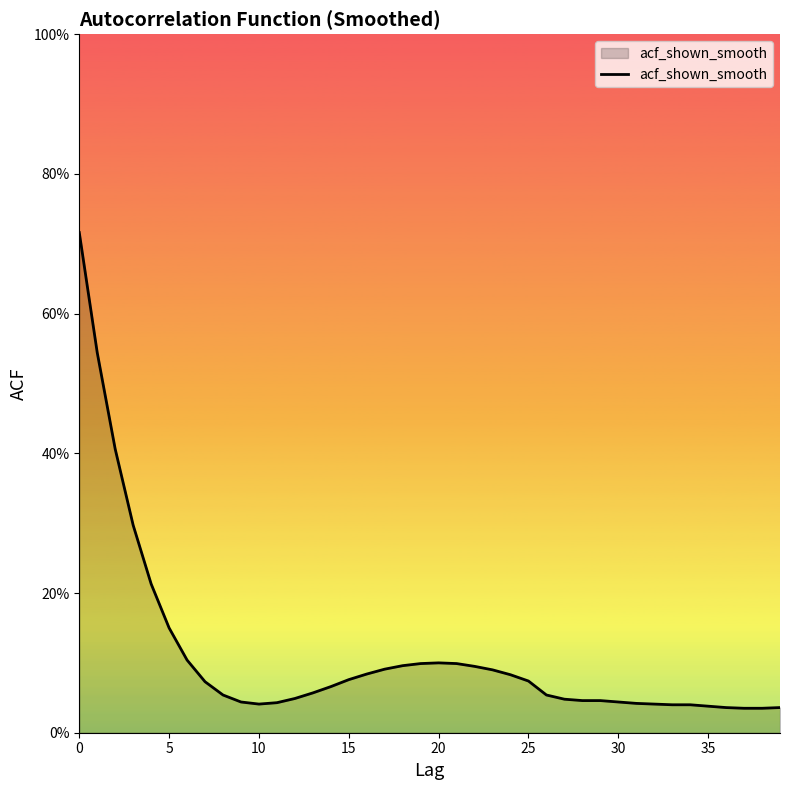

What is the greatest value displayed?

0.7